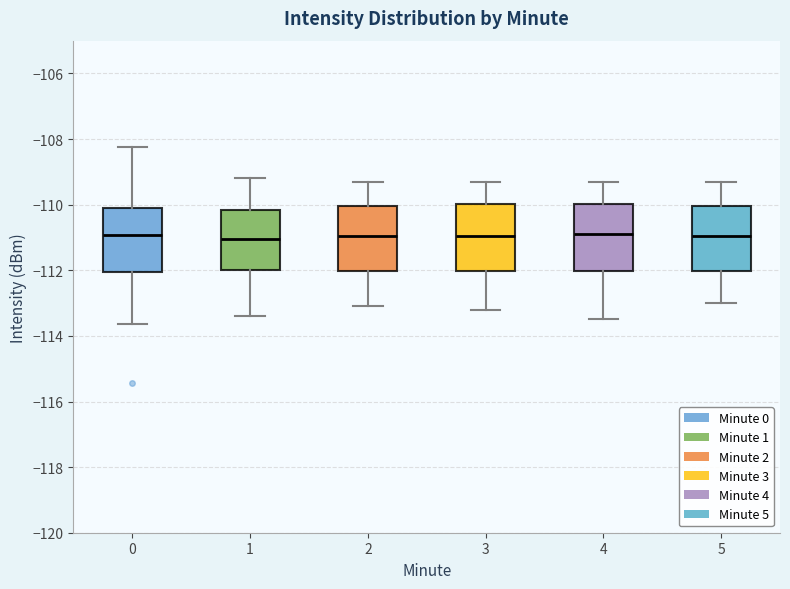

Reading left to right, read every box against the y-axis: the position of its median line, the range the box covers, and the ends of its whiskers. The values are not printed on the chart, so give them approximately, as read against the axis.

0: median -111.0, box -112.0 to -110.0, whiskers -113.6 to -108.2
1: median -111.0, box -112.0 to -110.2, whiskers -113.4 to -109.2
2: median -111.0, box -112.0 to -110.0, whiskers -113.0 to -109.2
3: median -111.0, box -112.0 to -110.0, whiskers -113.2 to -109.2
4: median -110.8, box -112.0 to -110.0, whiskers -113.4 to -109.2
5: median -111.0, box -112.0 to -110.0, whiskers -113.0 to -109.2